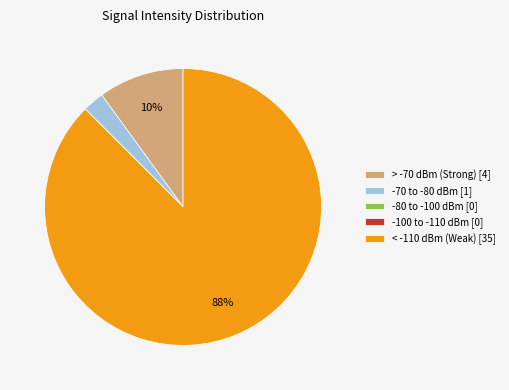

Which category accounts for the majority?

< -110 dBm (Weak) [35]